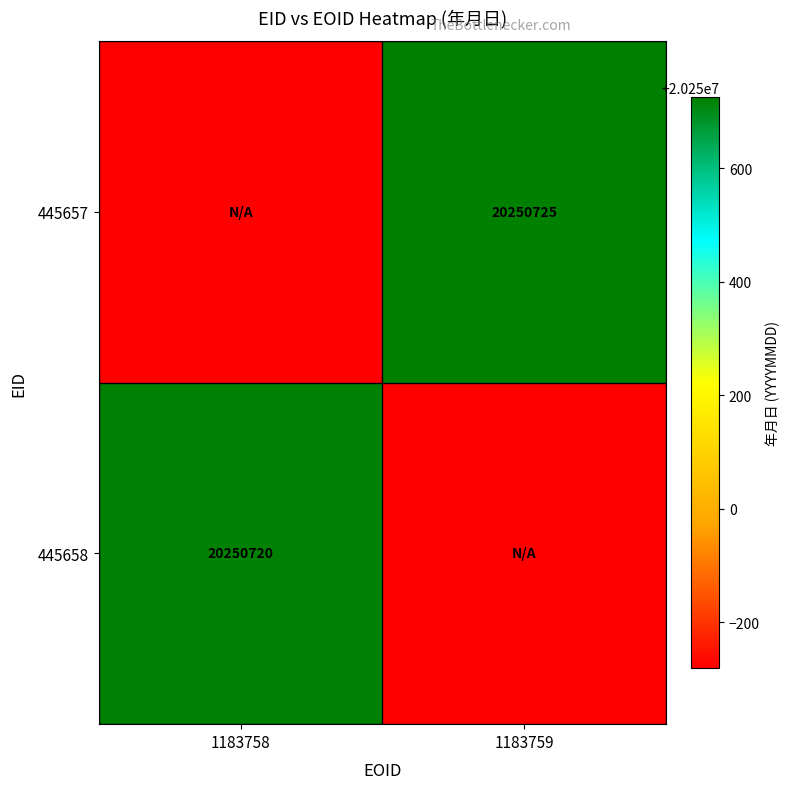

Is it true that 445657 equals 29901286 at 1183759?

False